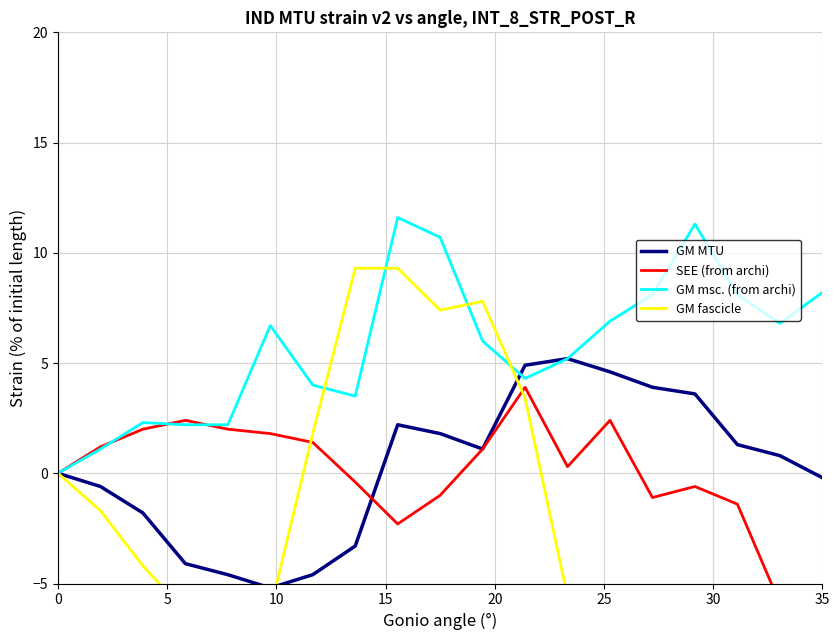

At which category is the sum across all series the highest?

8